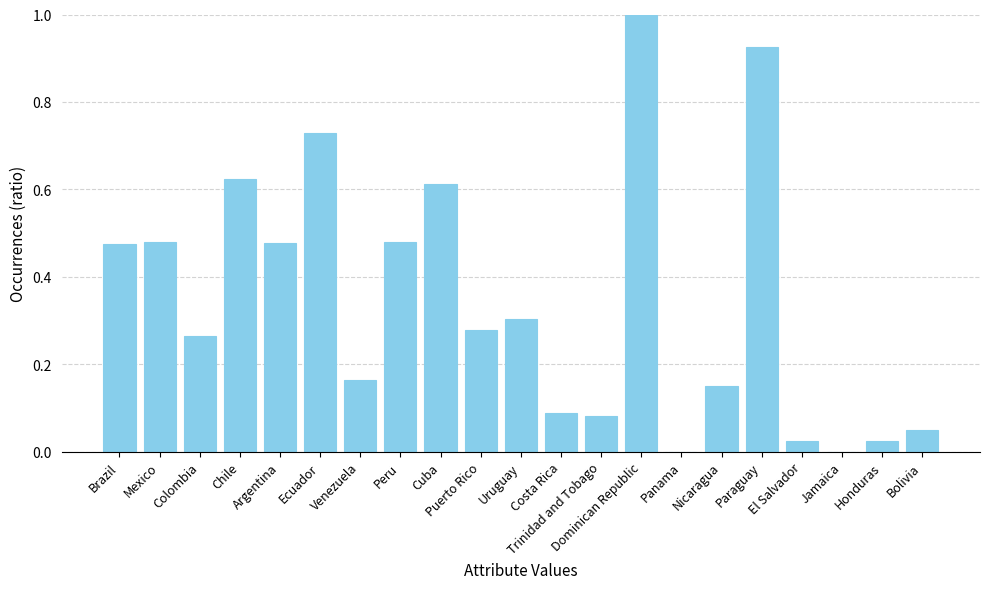

What is the sum of all values?

7.2